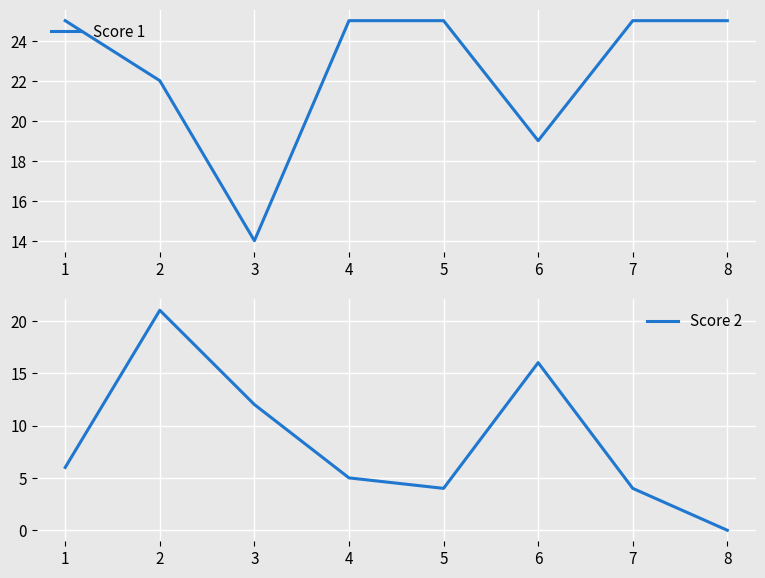

Which has a higher value, 1 or 3?

1